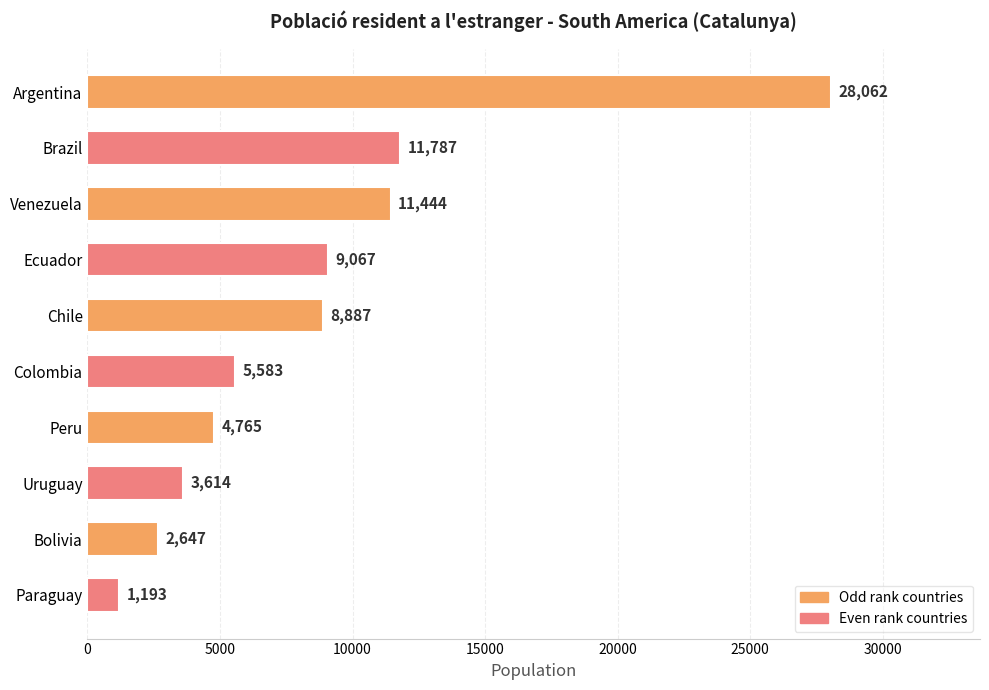

What is the average value?

8705